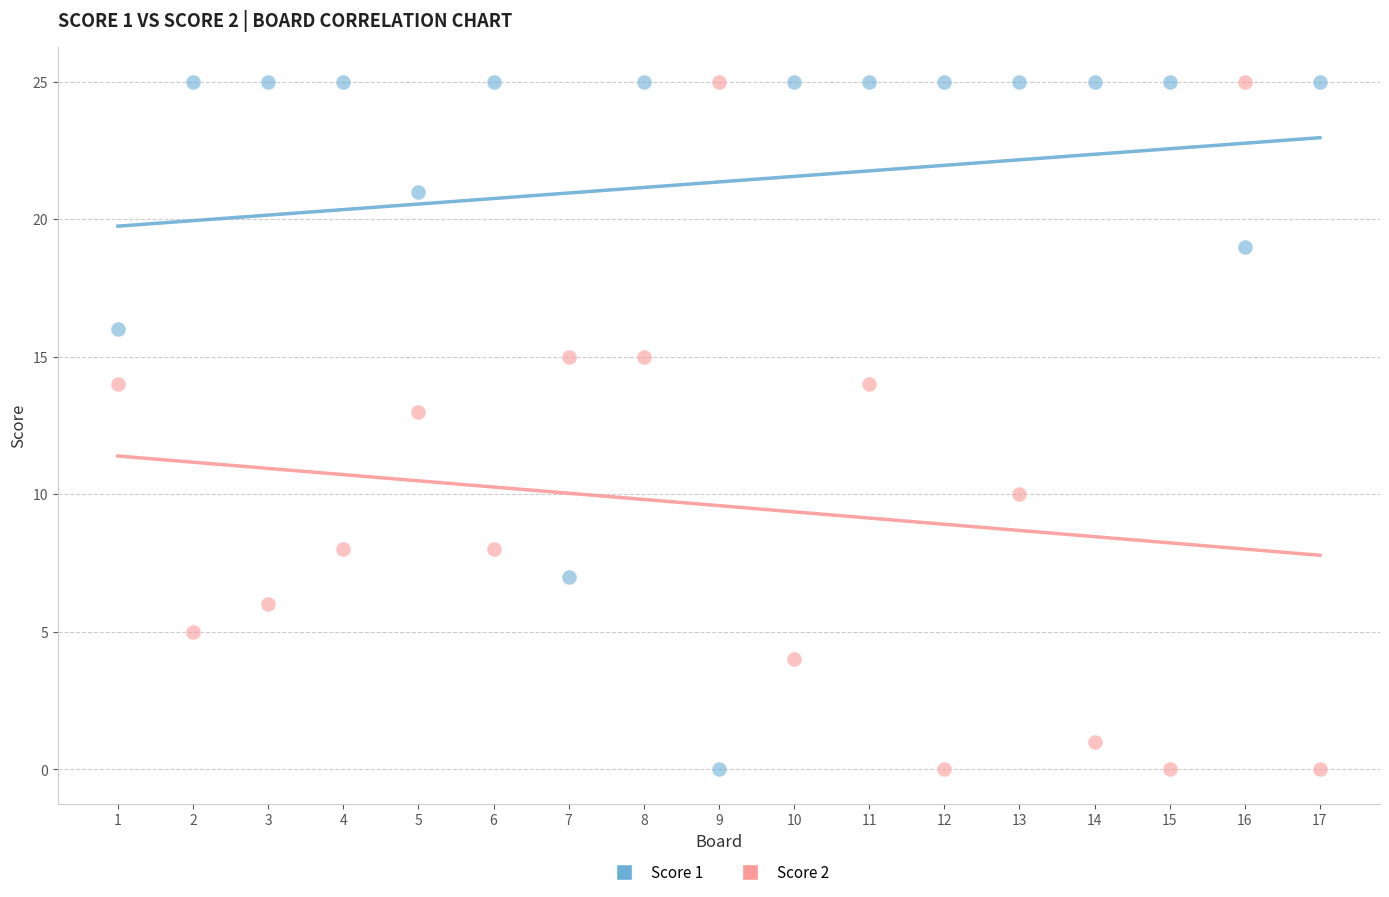

What are all the series names shown in the legend?

Score 1, Score 2